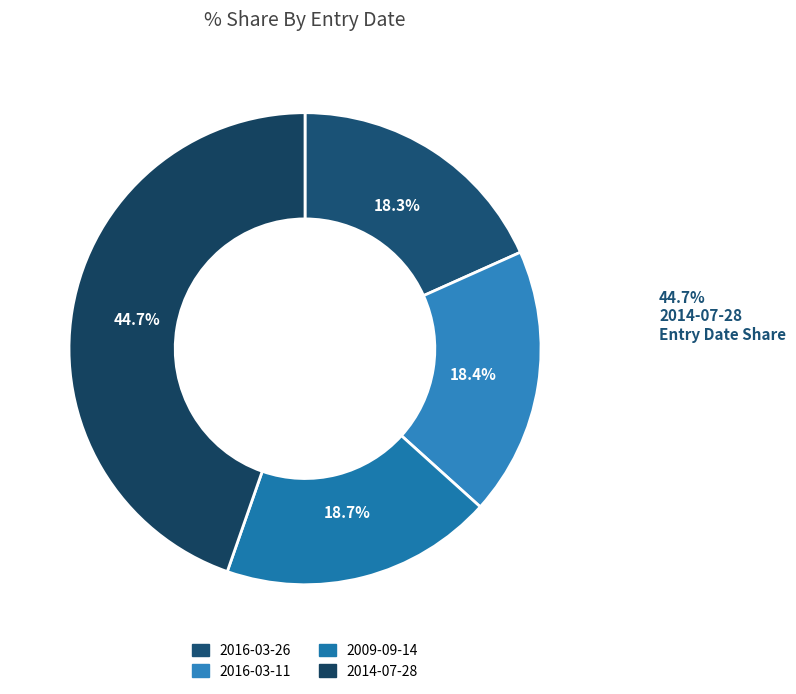

How many segments does this pie chart have?

4